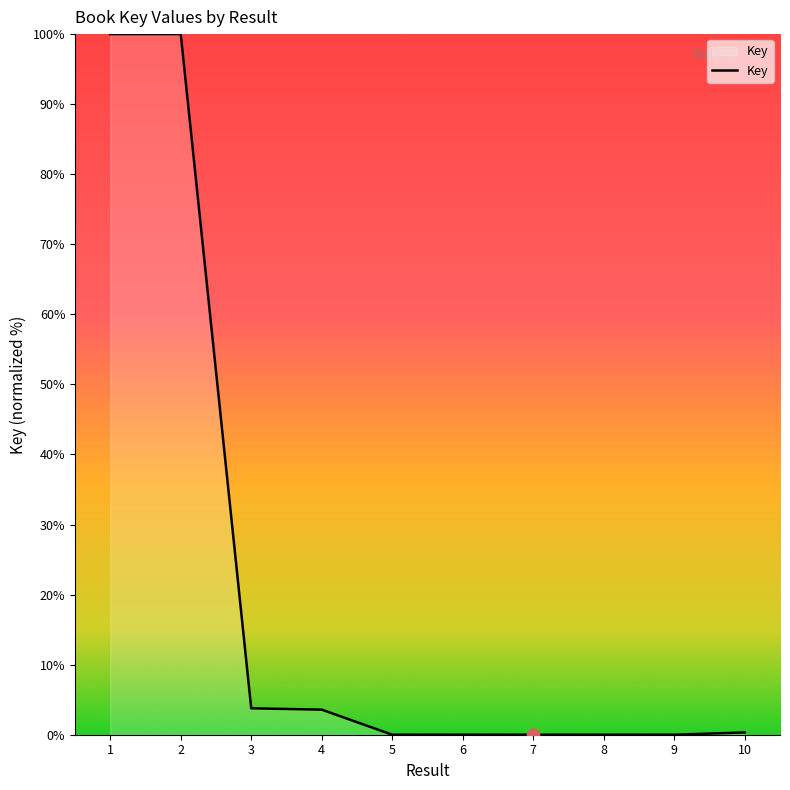

What is the ratio of the value at 1 to the value at 4?

27.9